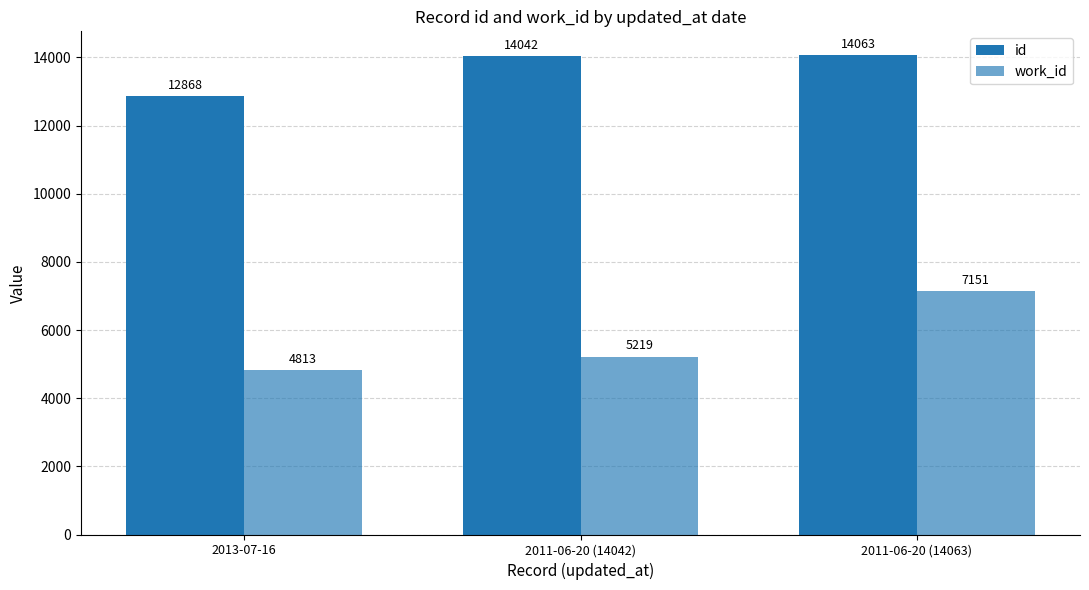

Which series has the largest range (max minus min)?

work_id